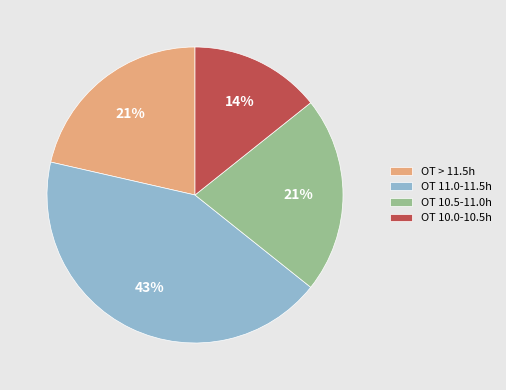

The OT 11.0-11.5h slice represents 43% of the pie. True or false?

True